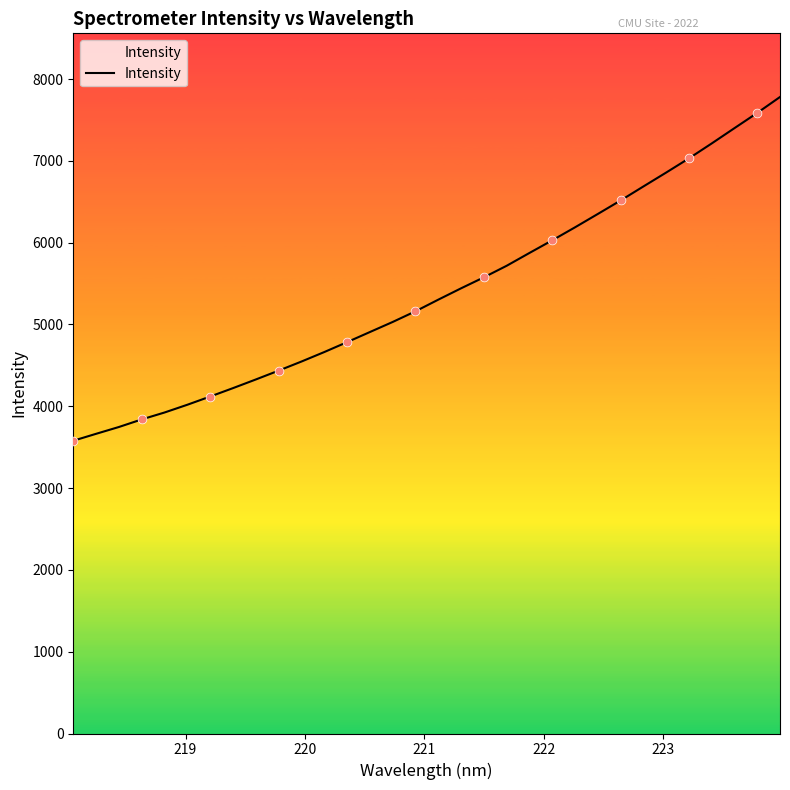

What is the difference between the maximum and minimum values?

4201.7